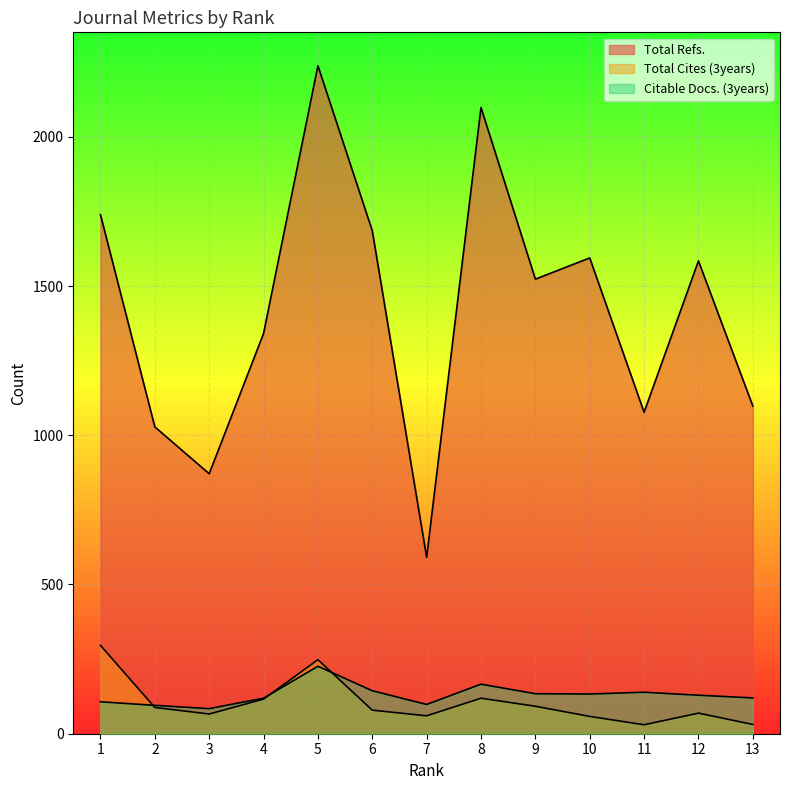

Reading left to right, transcribe all the data shown in this chart.

Total Refs.: 13=1098	12=1584	11=1077	10=1594	9=1523	8=2098	7=591	6=1685	5=2238	4=1341	3=871	2=1028	1=1739
Total Cites (3years): 13=31	12=69	11=30	10=58	9=92	8=119	7=60	6=79	5=248	4=116	3=66	2=88	1=296
Citable Docs. (3years): 13=120	12=129	11=139	10=133	9=134	8=166	7=98	6=144	5=226	4=119	3=84	2=95	1=107